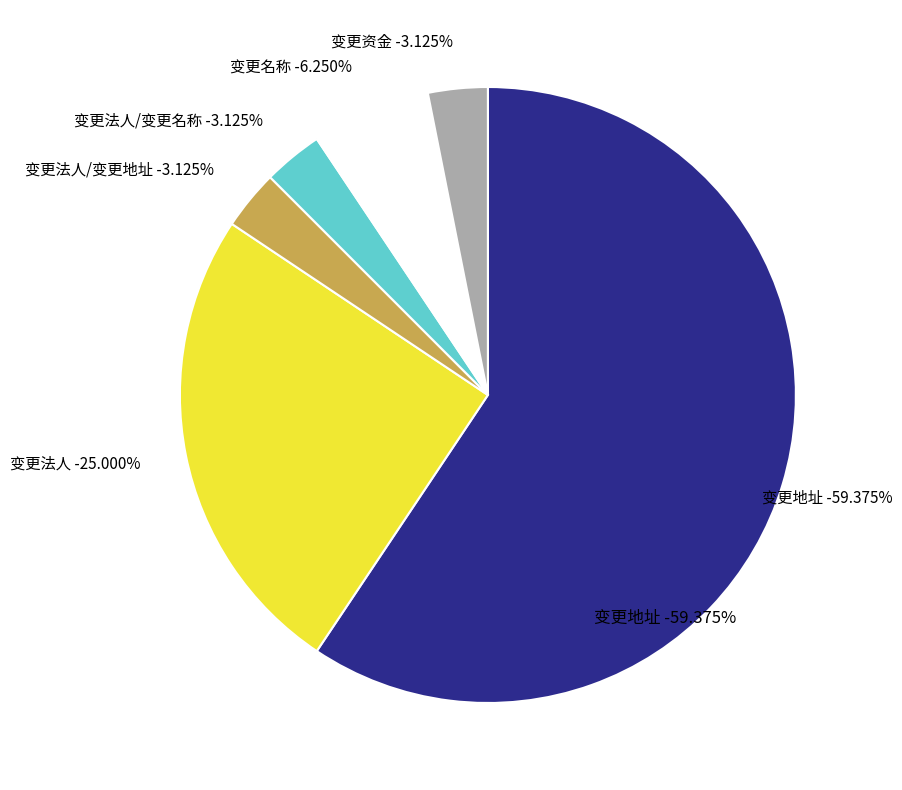

The 变更法人 slice represents 16% of the pie. True or false?

False